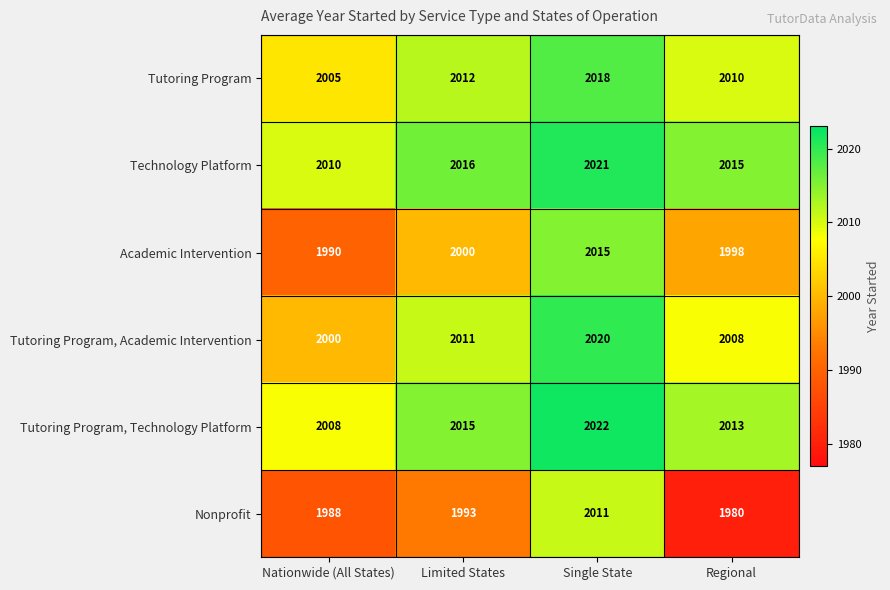

What is the total value across all series at Regional?

12024